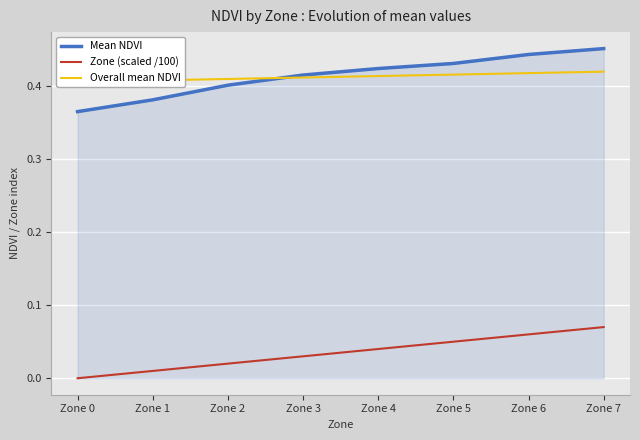

At Zone 7, list the series in order from smallest to largest.

Zone (scaled /100), Overall mean NDVI, Mean NDVI